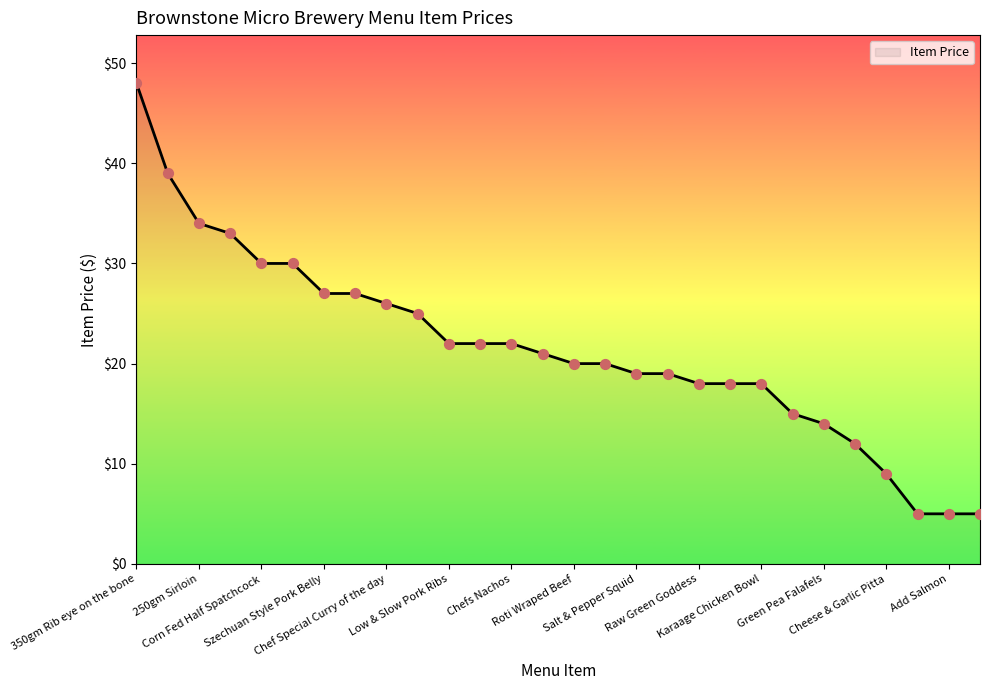

What is the difference between the maximum and minimum values?

43